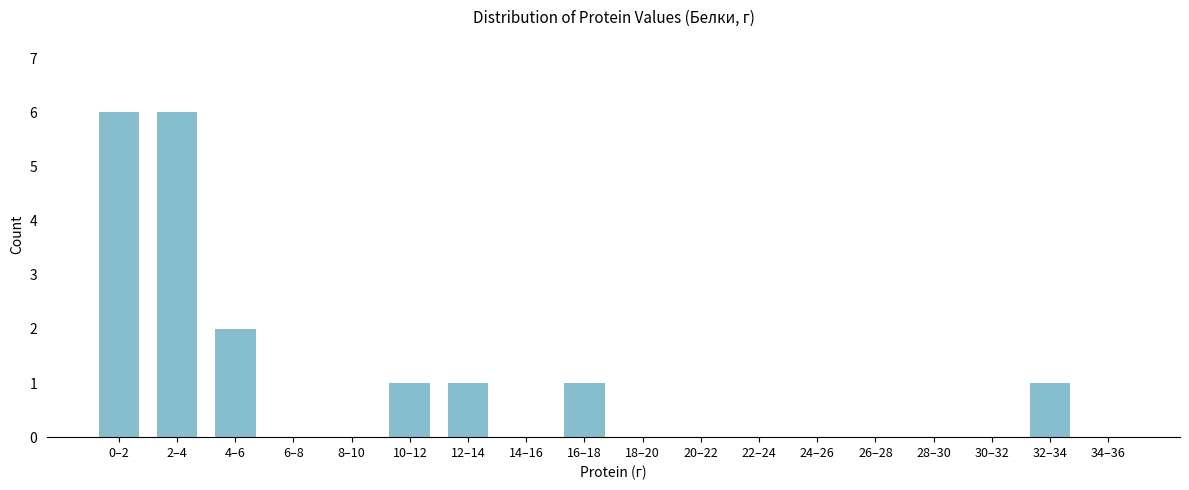

Reading right to left, list all the values displayed in this chart.

34–36=0	32–34=1	30–32=0	28–30=0	26–28=0	24–26=0	22–24=0	20–22=0	18–20=0	16–18=1	14–16=0	12–14=1	10–12=1	8–10=0	6–8=0	4–6=2	2–4=6	0–2=6